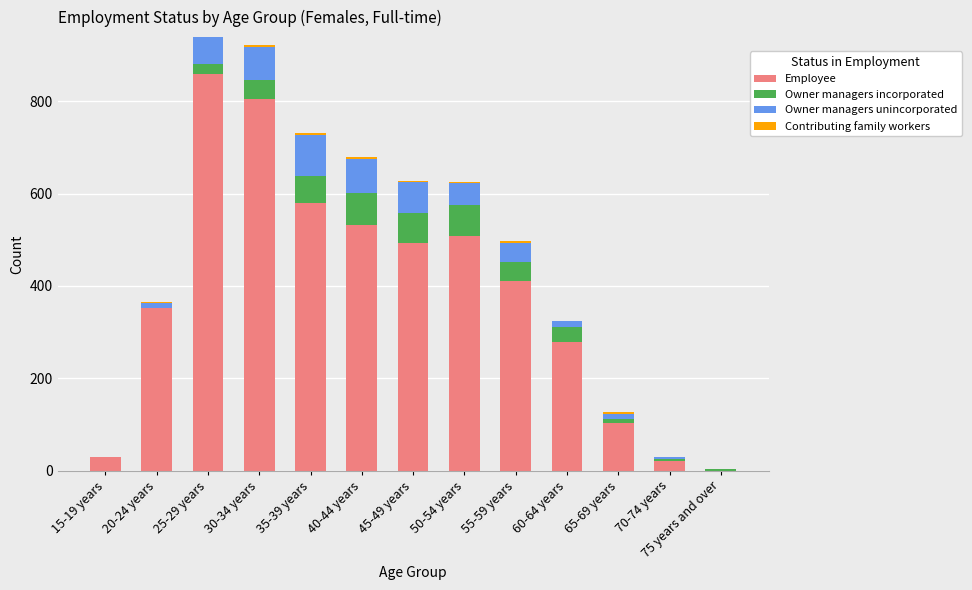

What is the maximum value for Employee?

860